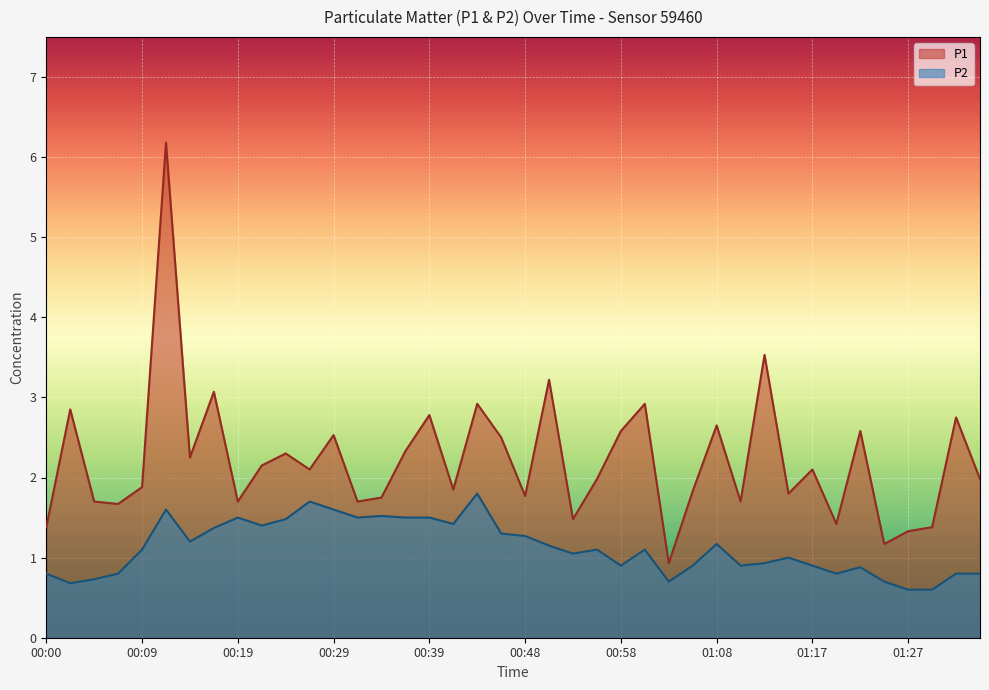

True or false: P2 has a value of 1.5 at 00:53.

False